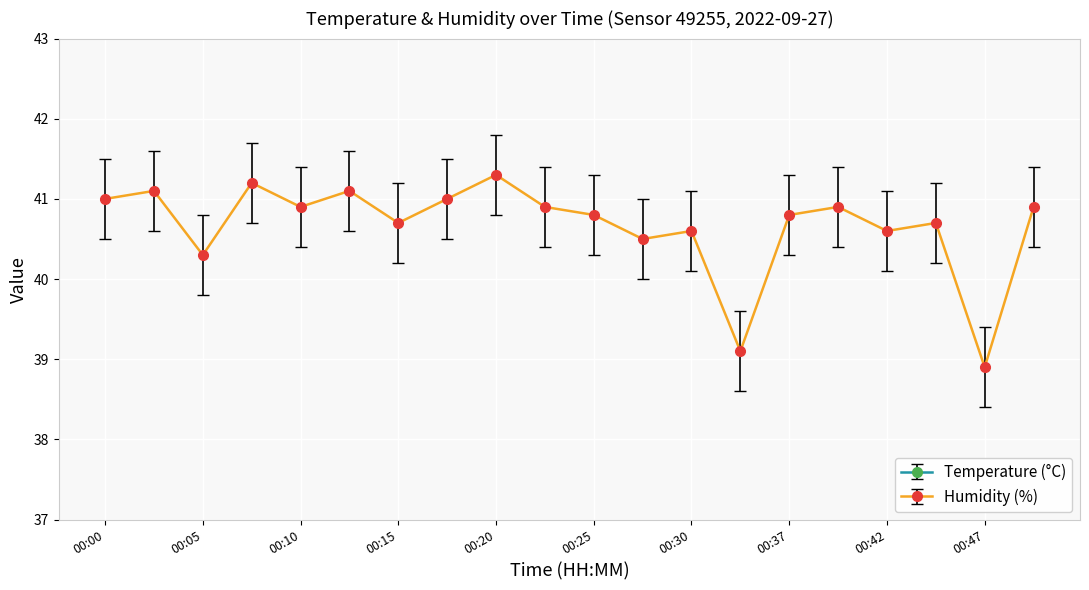

At which label does temperature first exceed 34?

00:00